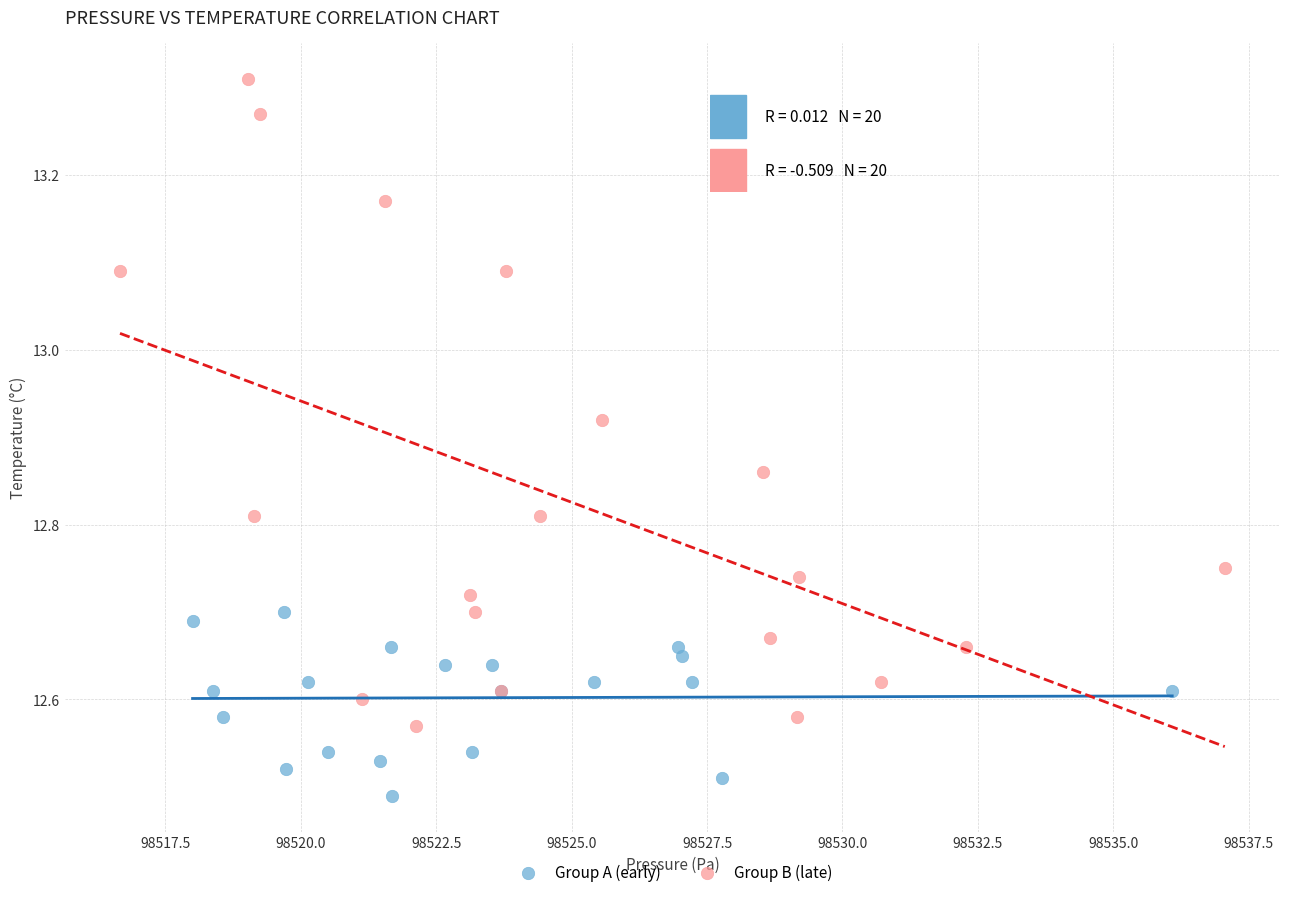

Which series reaches the minimum Y coordinate?

Group A (early)